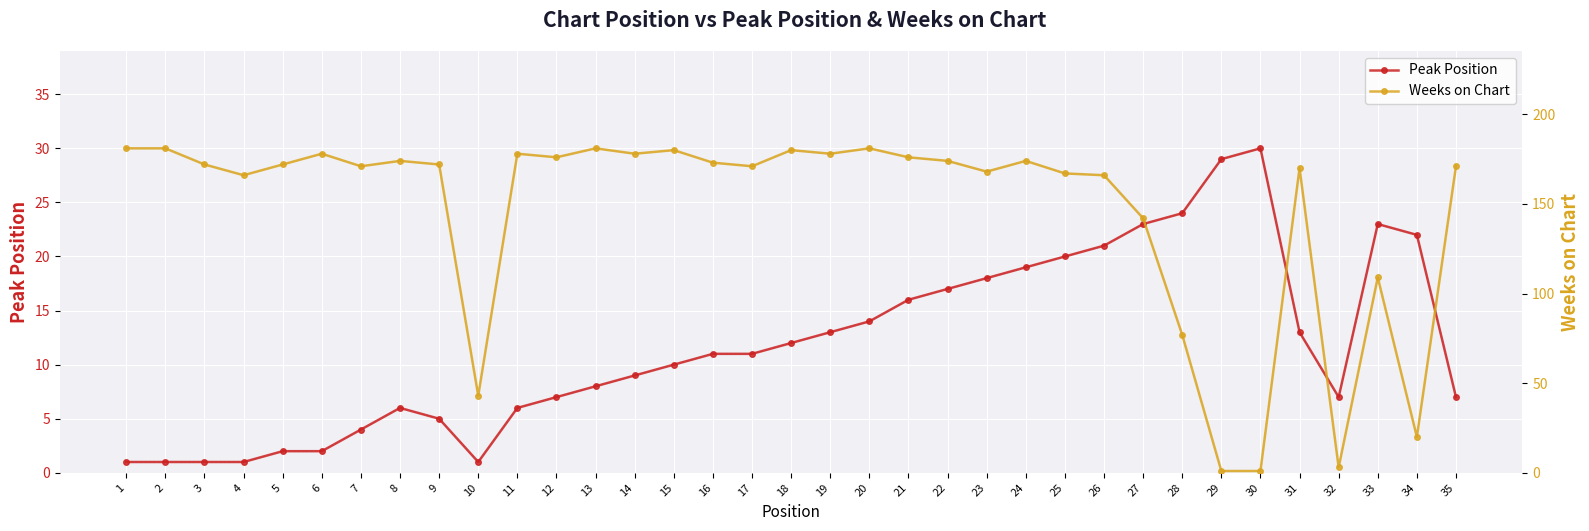

What is the minimum value for Weeks on Chart?

1